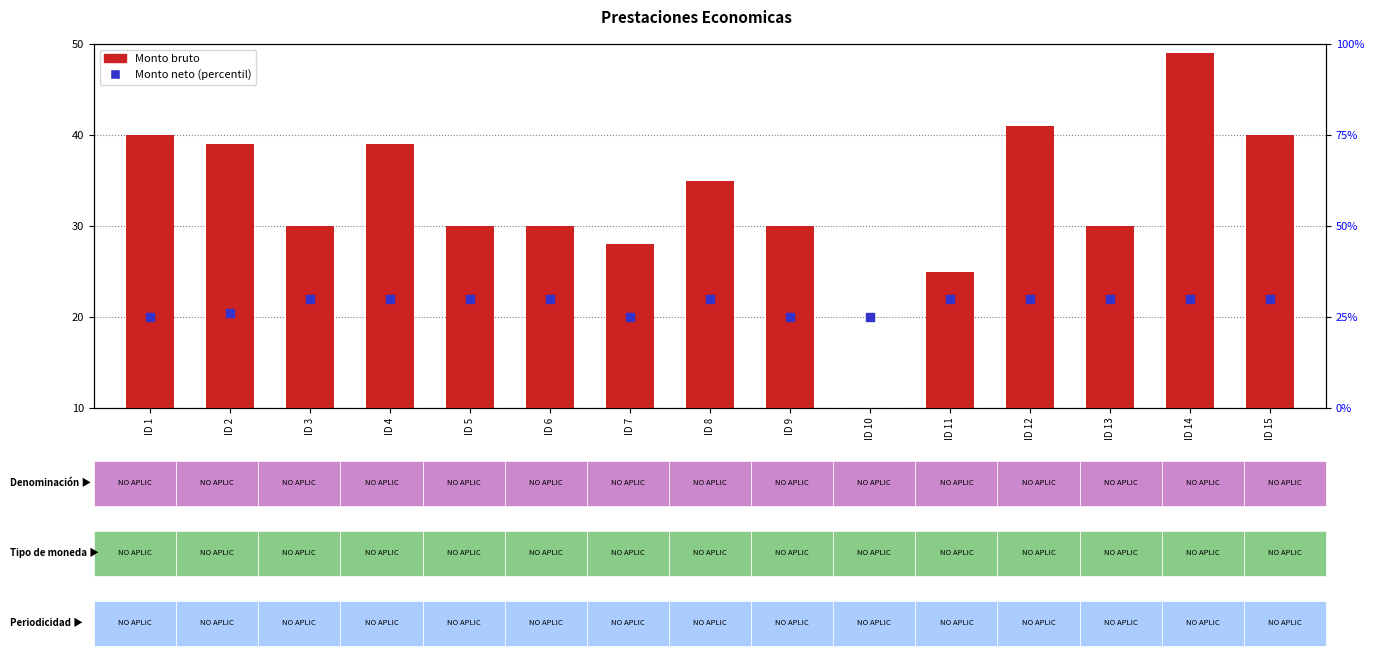

Which series has the largest Y range (max minus min)?

Monto bruto